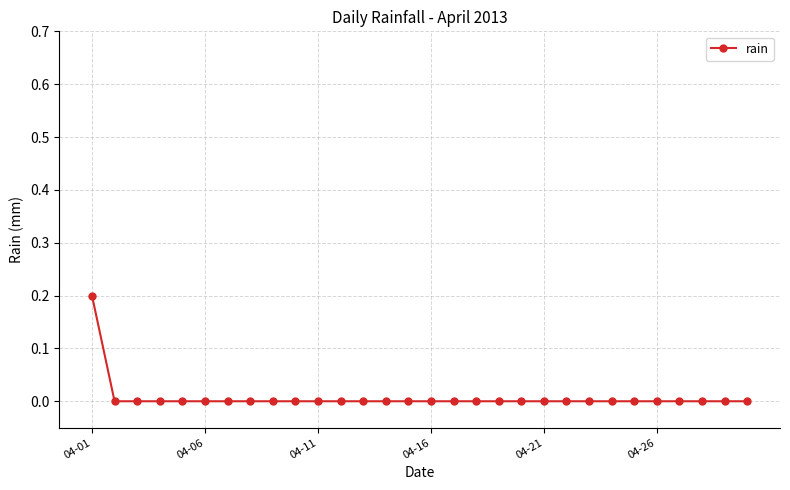

Reading right to left, transcribe all the data shown in this chart.

0.0	0.0	0.0	0.0	0.0	0.0	0.0	0.0	0.0	0.0	0.0	0.0	0.0	0.0	0.0	0.0	0.0	0.0	0.0	0.0	0.0	0.0	0.0	0.0	0.0	0.0	0.0	0.0	0.0	0.2